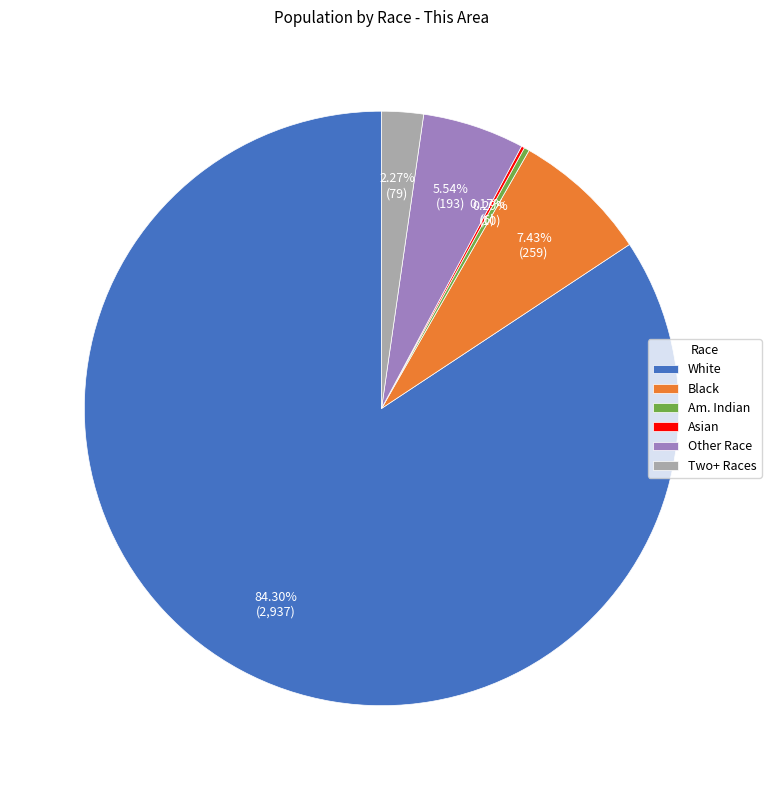

Is there a majority slice in this chart?

Yes